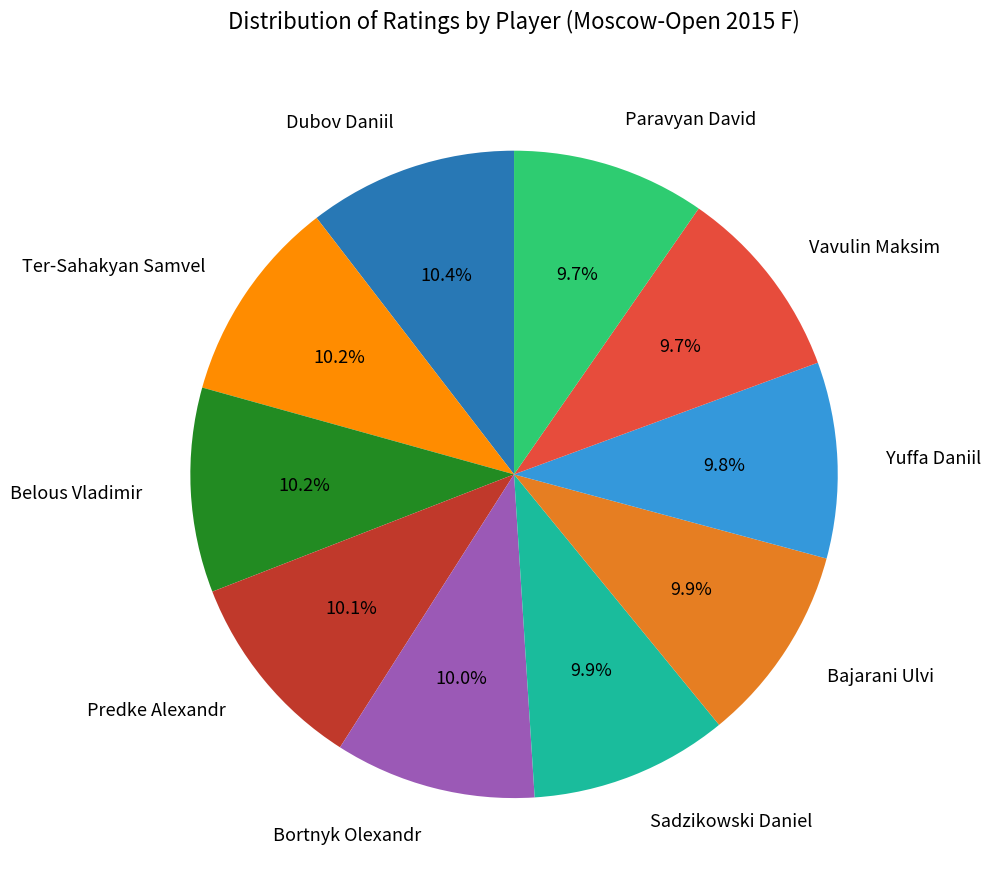

The Bortnyk Olexandr slice represents 1% of the pie. True or false?

False